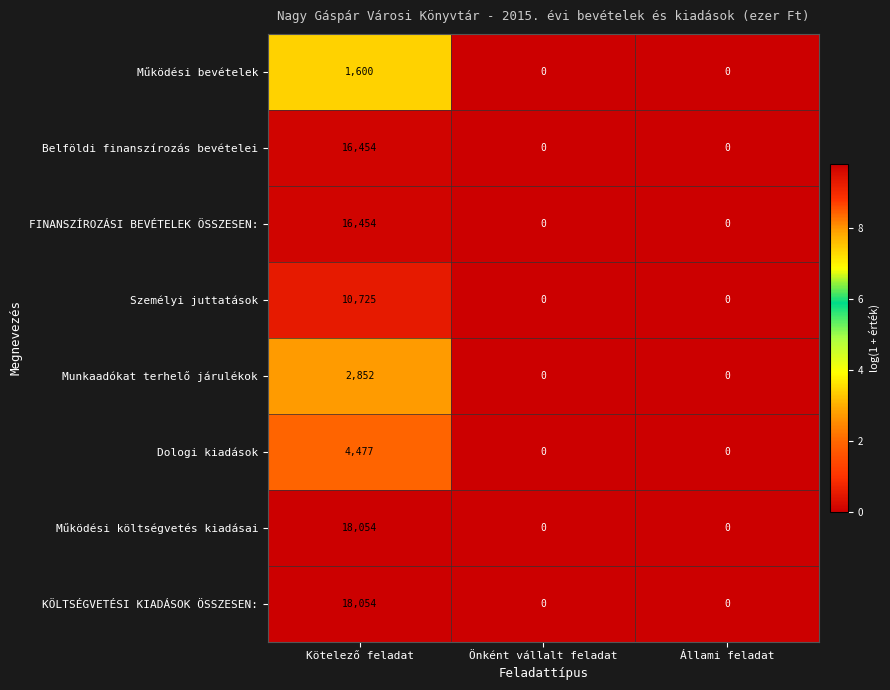

What is the average value of the FINANSZÍROZÁSI BEVÉTELEK ÖSSZESEN: series?

5485